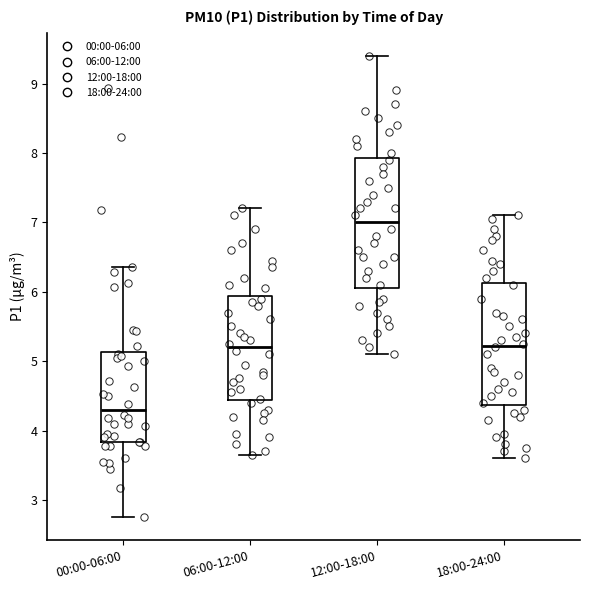

Where is the lower edge of the box for 12:00-18:00 on the y-axis? The values are not printed on the chart, so give them approximately, as read against the axis.

6.1